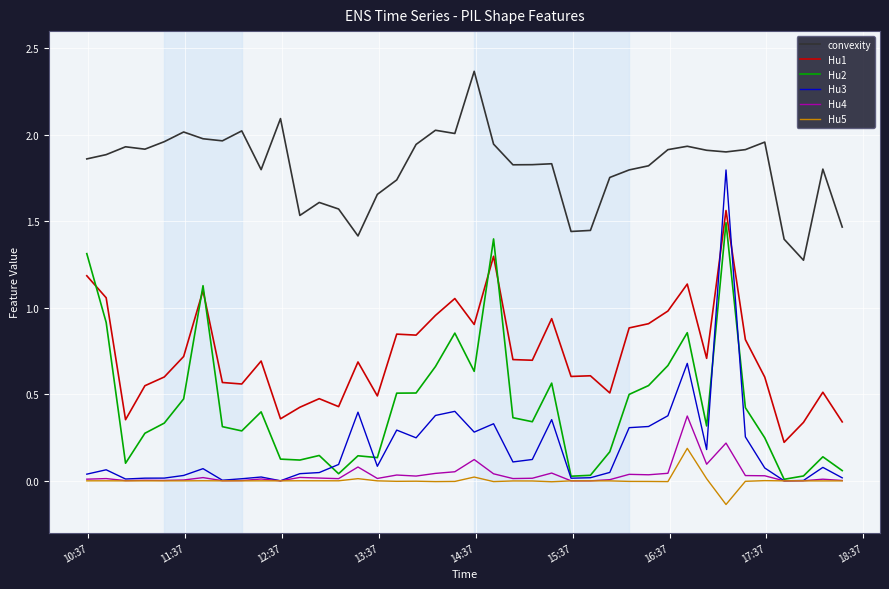

True or false: Hu5 has more than 0 interior local peaks.

True